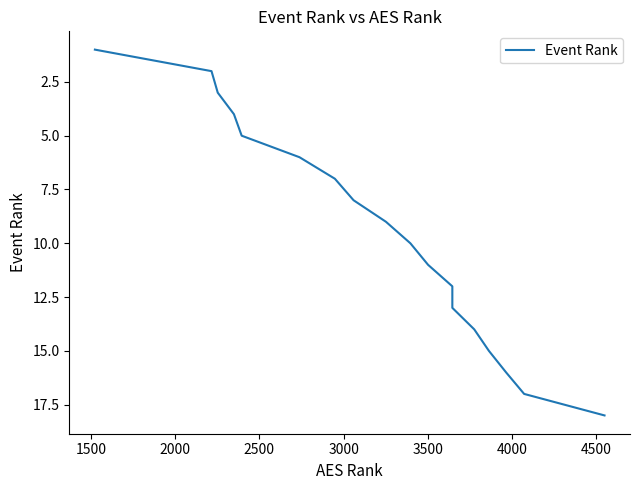

What is the difference between the maximum and minimum values?

17